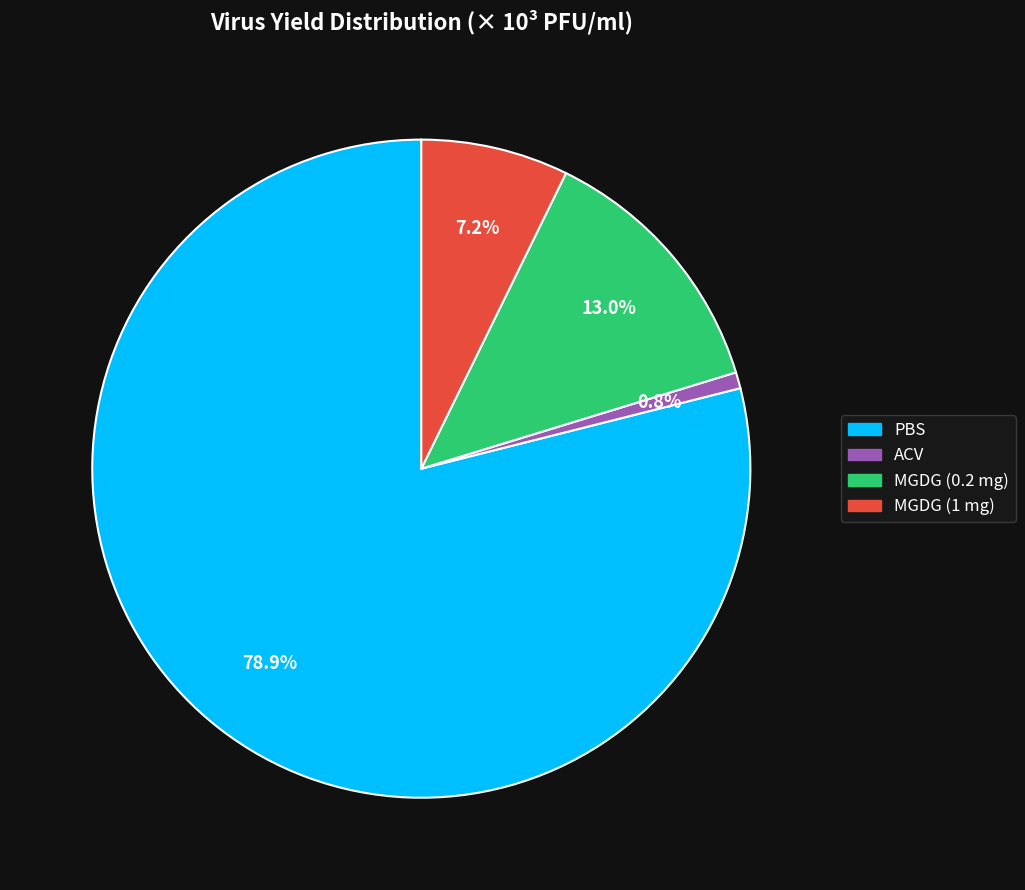

What is the largest slice in the pie chart?

PBS